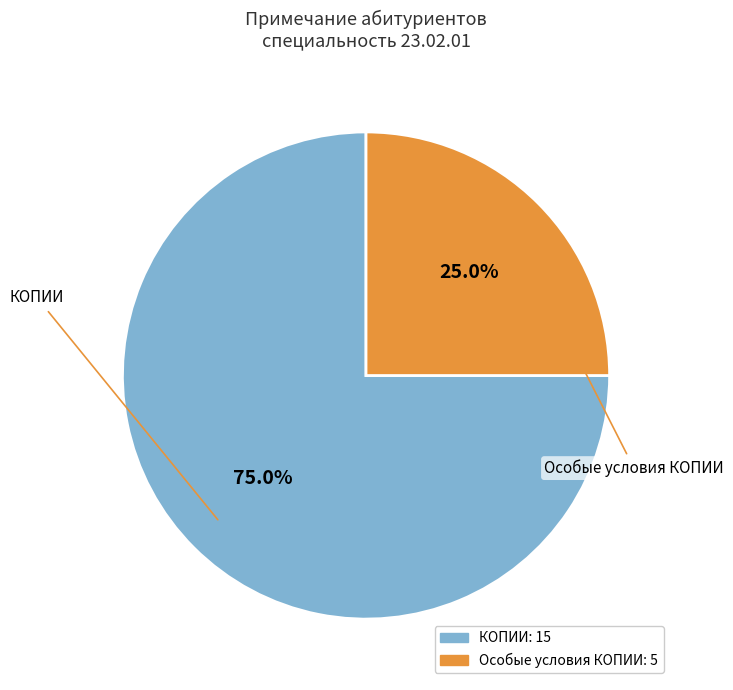

What percentage is the Особые условия КОПИИ slice, to the nearest percent?

25%